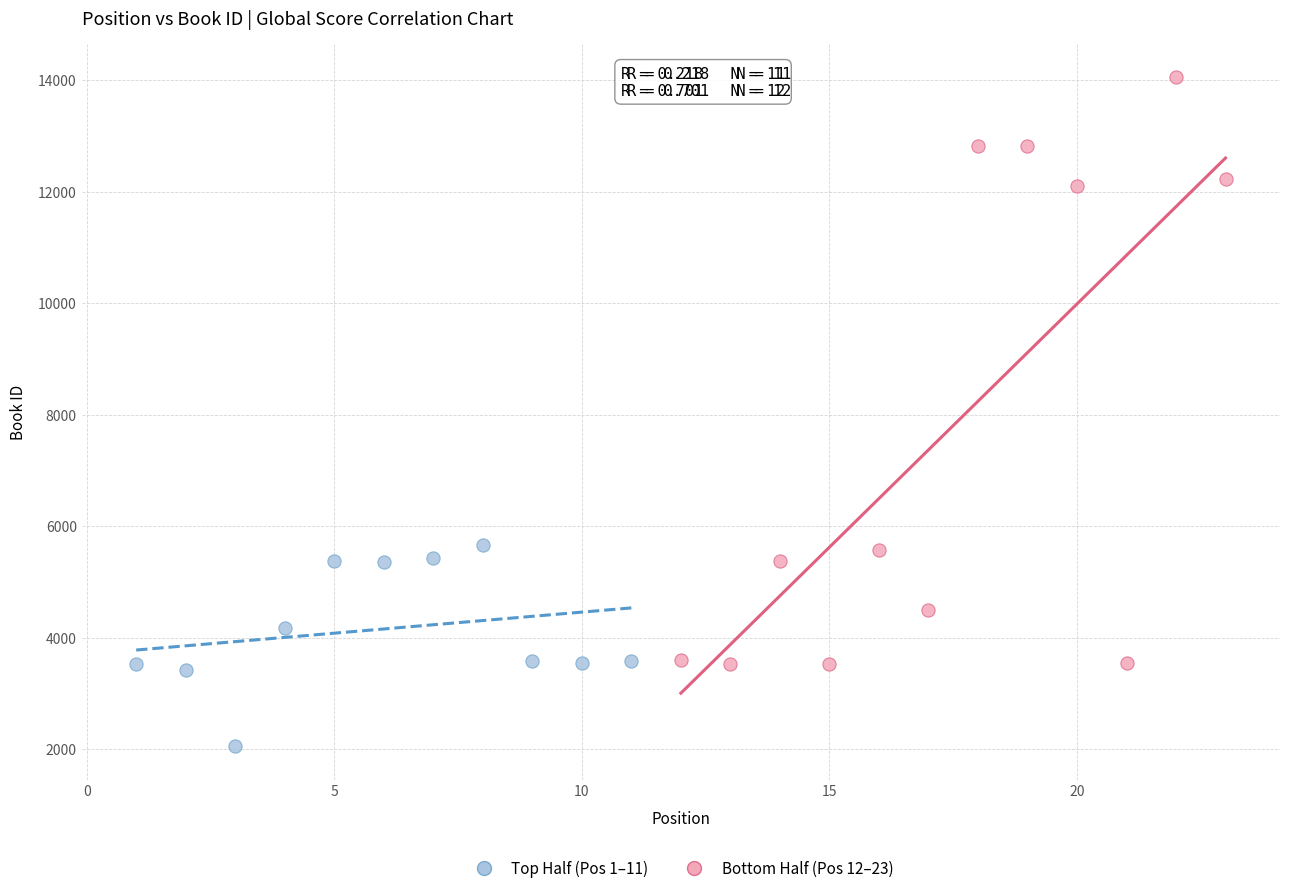

Which series reaches the maximum Y coordinate?

Bottom Half (Pos 12–23)